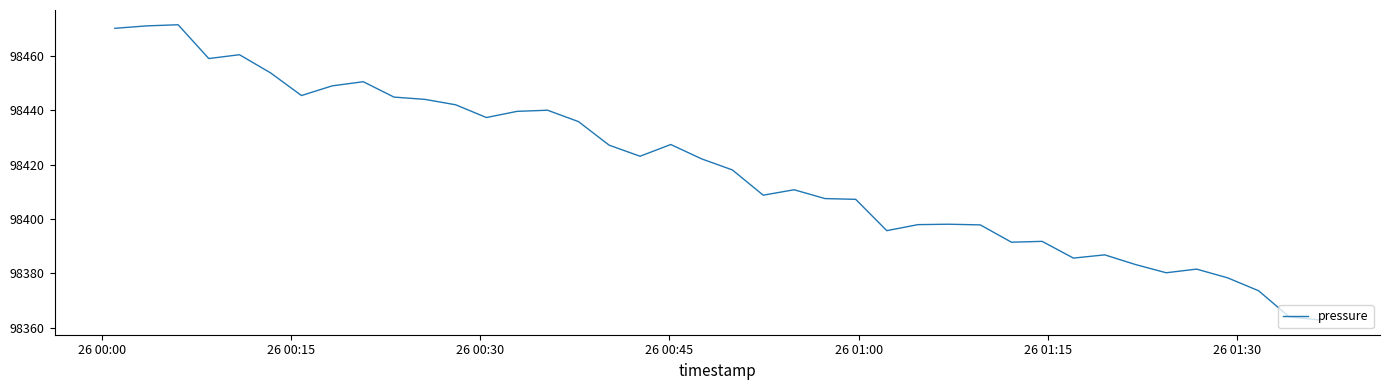

What is the difference between the maximum and minimum values?

108.7